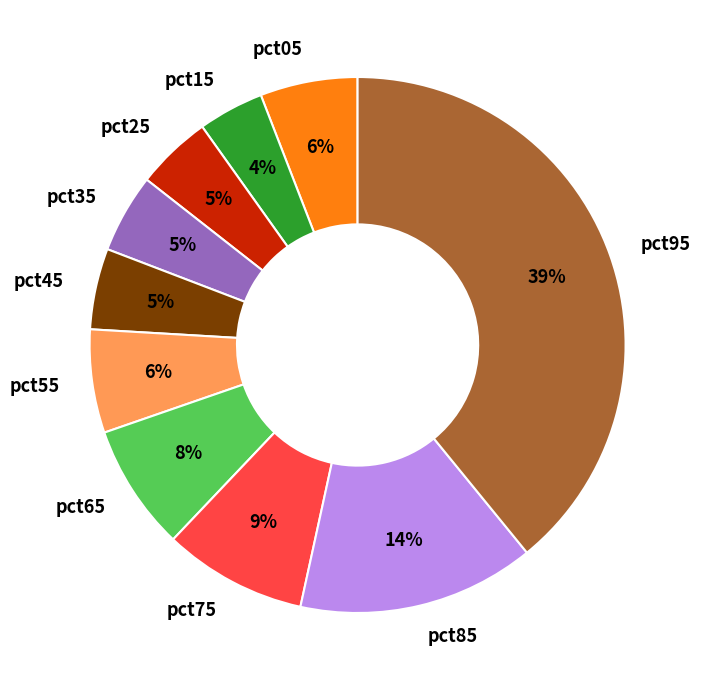

Which category has the biggest portion of the pie?

pct95